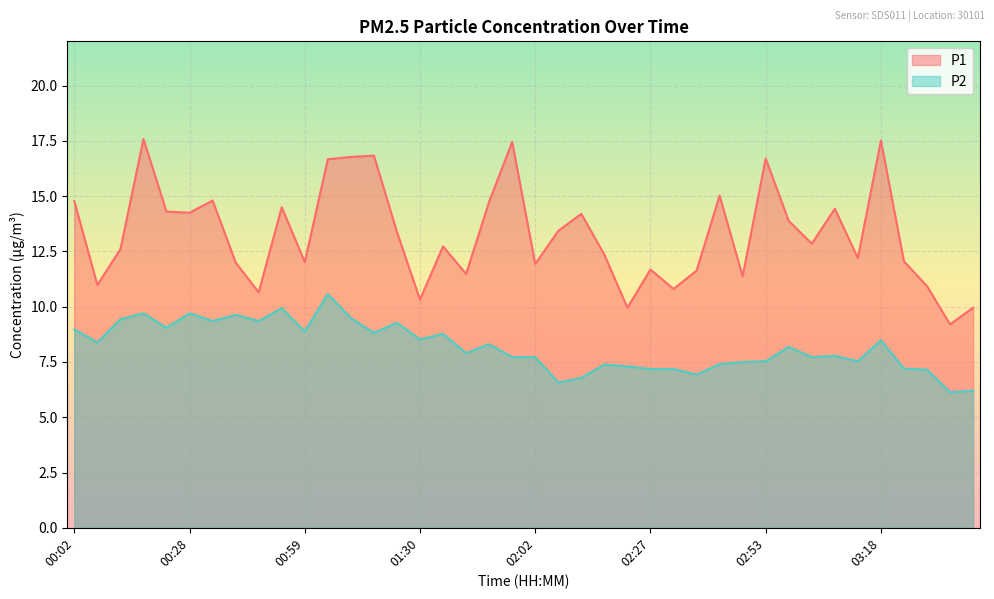

What is the sum of all P1 values?

530.9